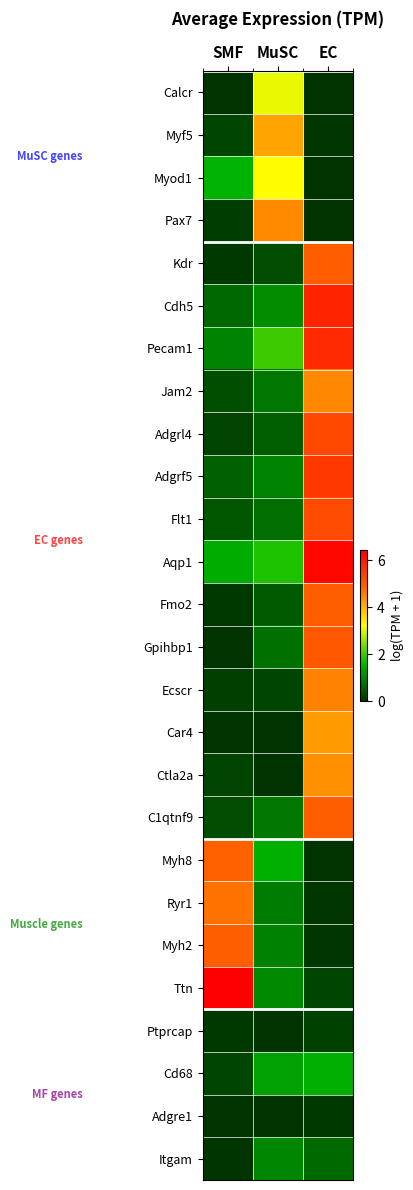

What is the spread (max minus min) of values at SMF?

6.4